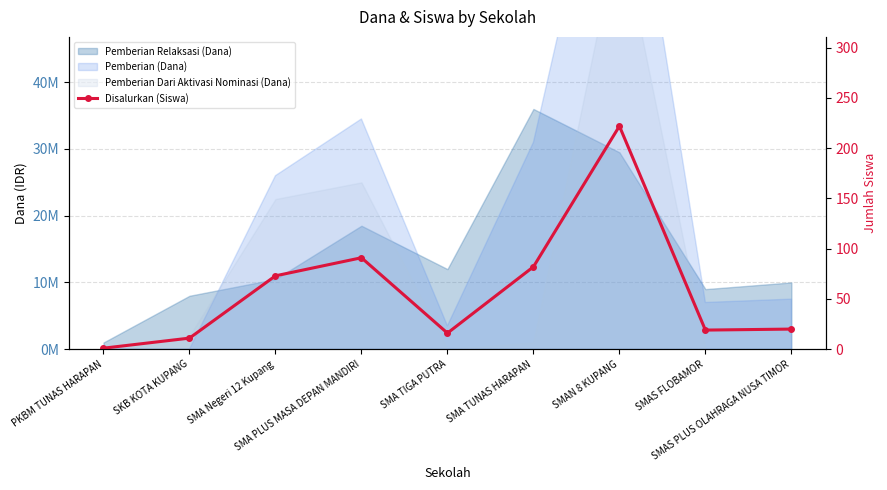

Between SMA Negeri 12 Kupang and SMAS PLUS OLAHRAGA NUSA TIMOR, which is larger?

SMA Negeri 12 Kupang